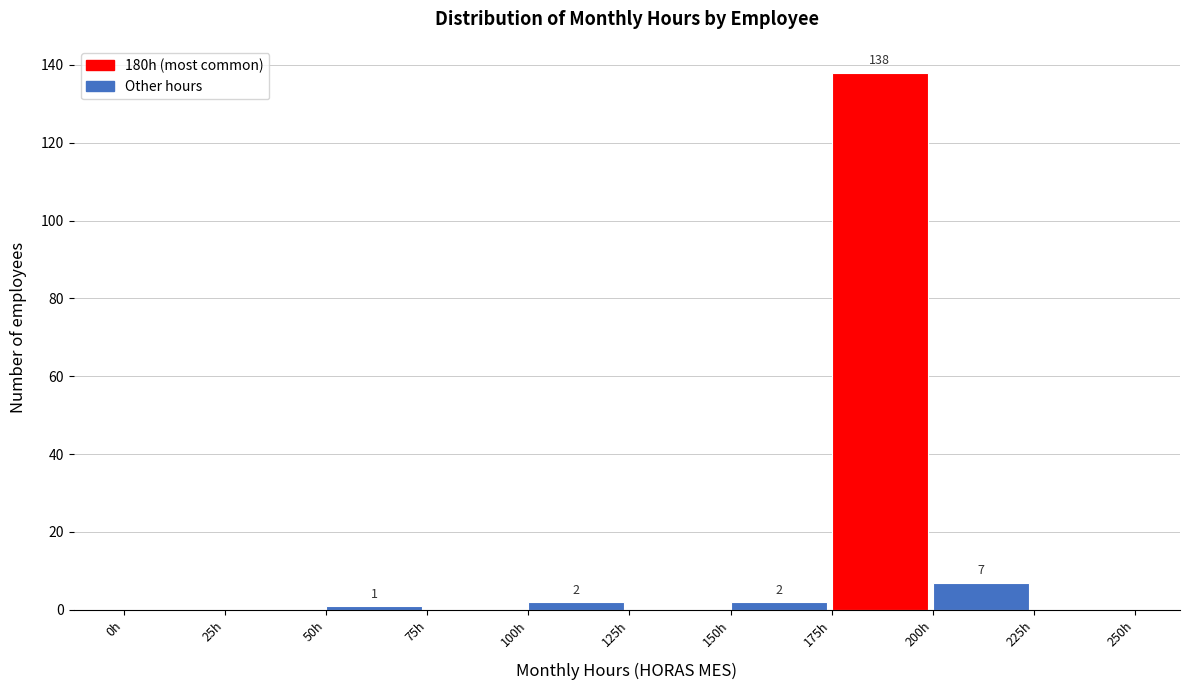

Over which range of the x-axis is the bar tallest?

175 to 200